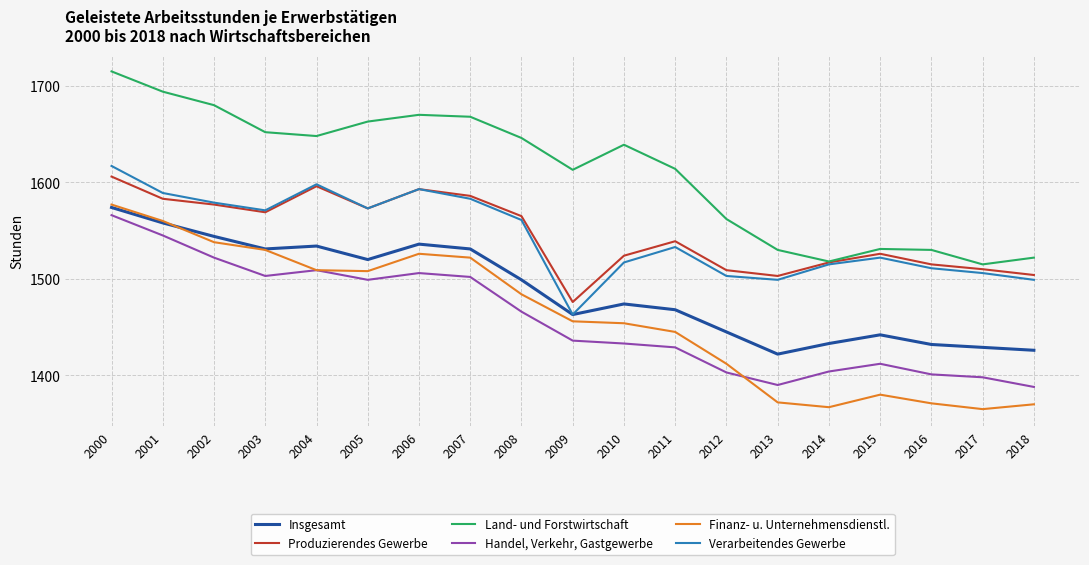

At which label is Handel, Verkehr, Gastgewerbe closest to 1477?

2008